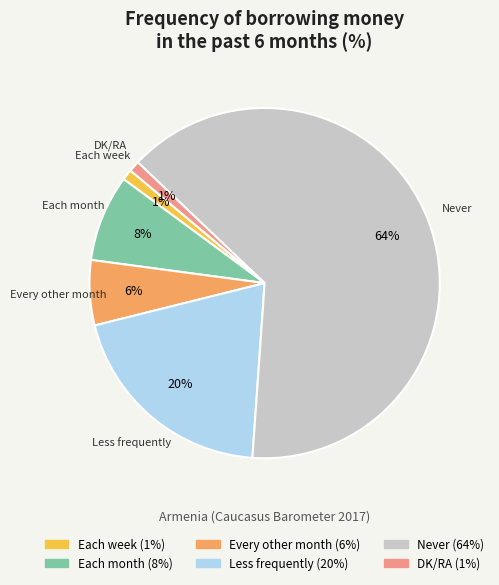

Which slice is the largest?

Never